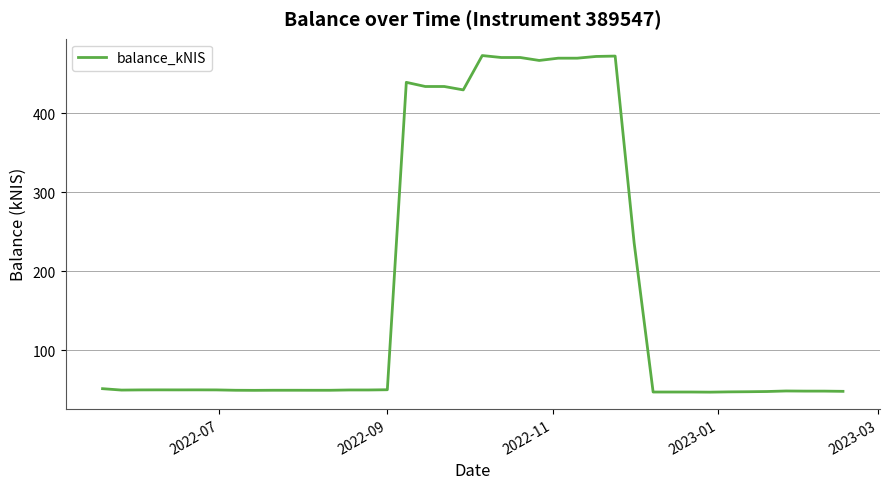

What is the difference between the maximum and minimum values?

426.4